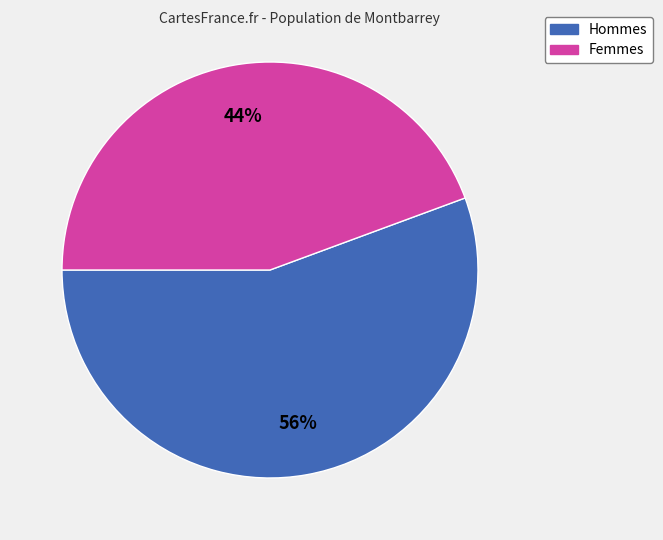

To the nearest percent, what is the average slice percentage?

50%